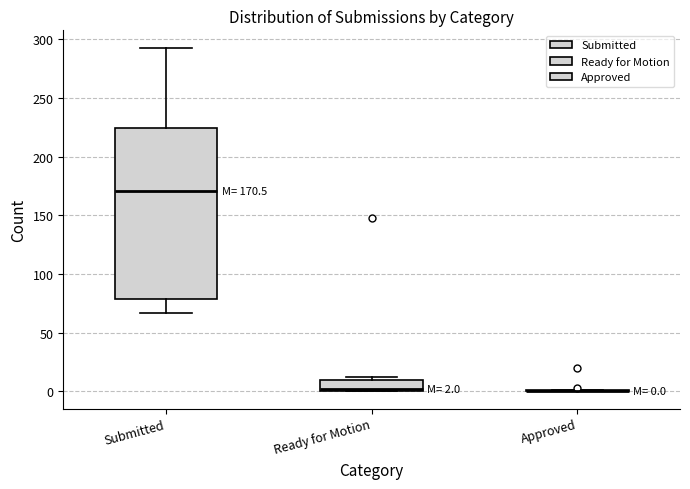

Which box is the tallest, from its lower edge to its upper edge?

Submitted